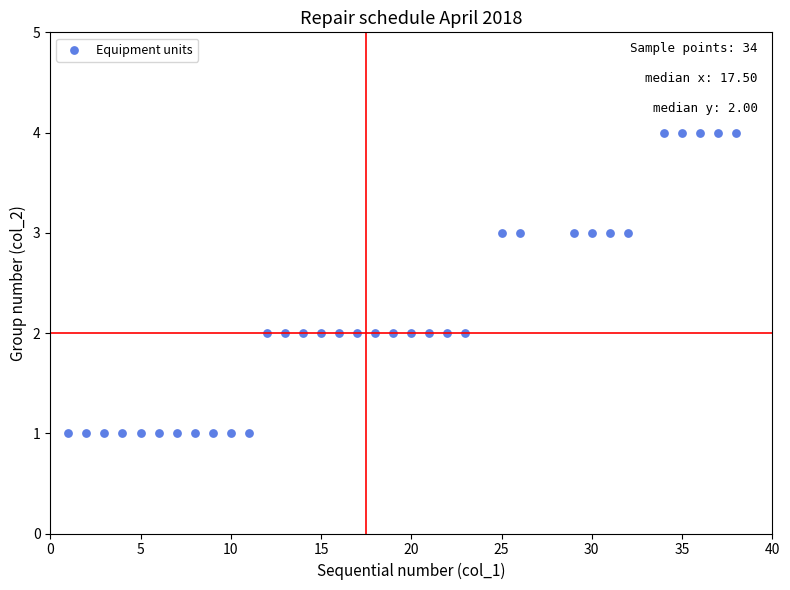

What is the range of Y values (max minus min)?

3